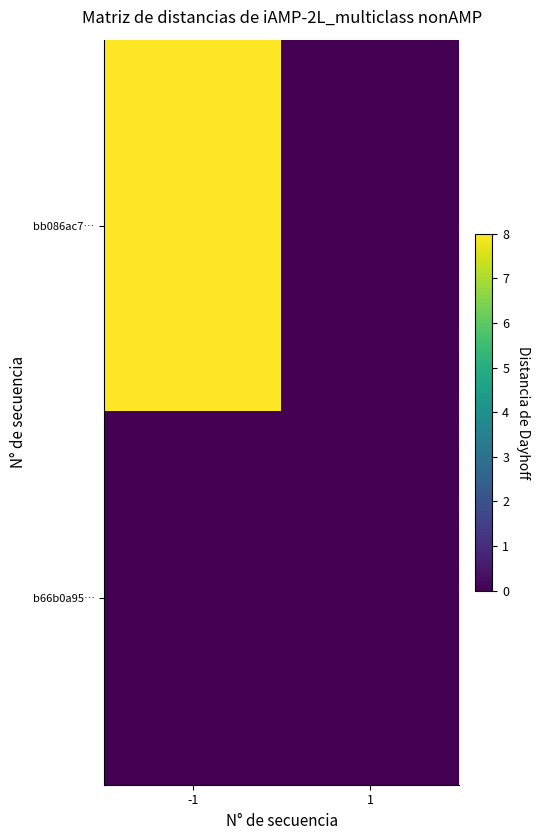

What is the spread (max minus min) of values at -1?

8